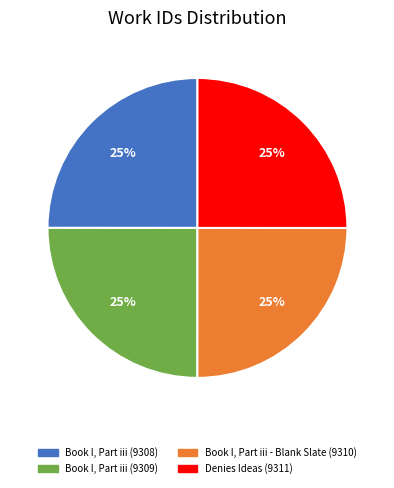

The Denies Ideas (9311) slice represents 25% of the pie. True or false?

True